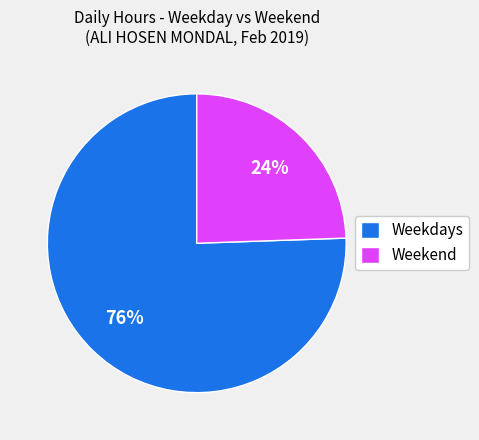

Between Weekdays and Weekend, which is larger?

Weekdays